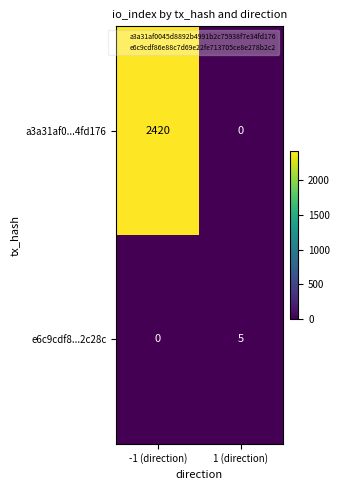

What is the highest value of the a3a31af0...4fd176 series?

2420